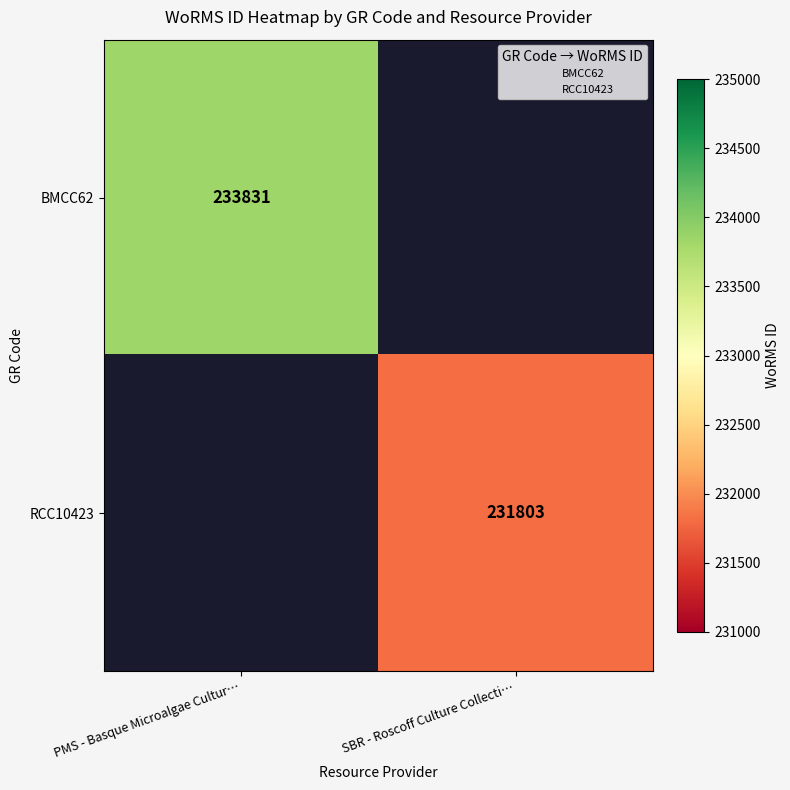

What is the smallest value displayed?

231803.0